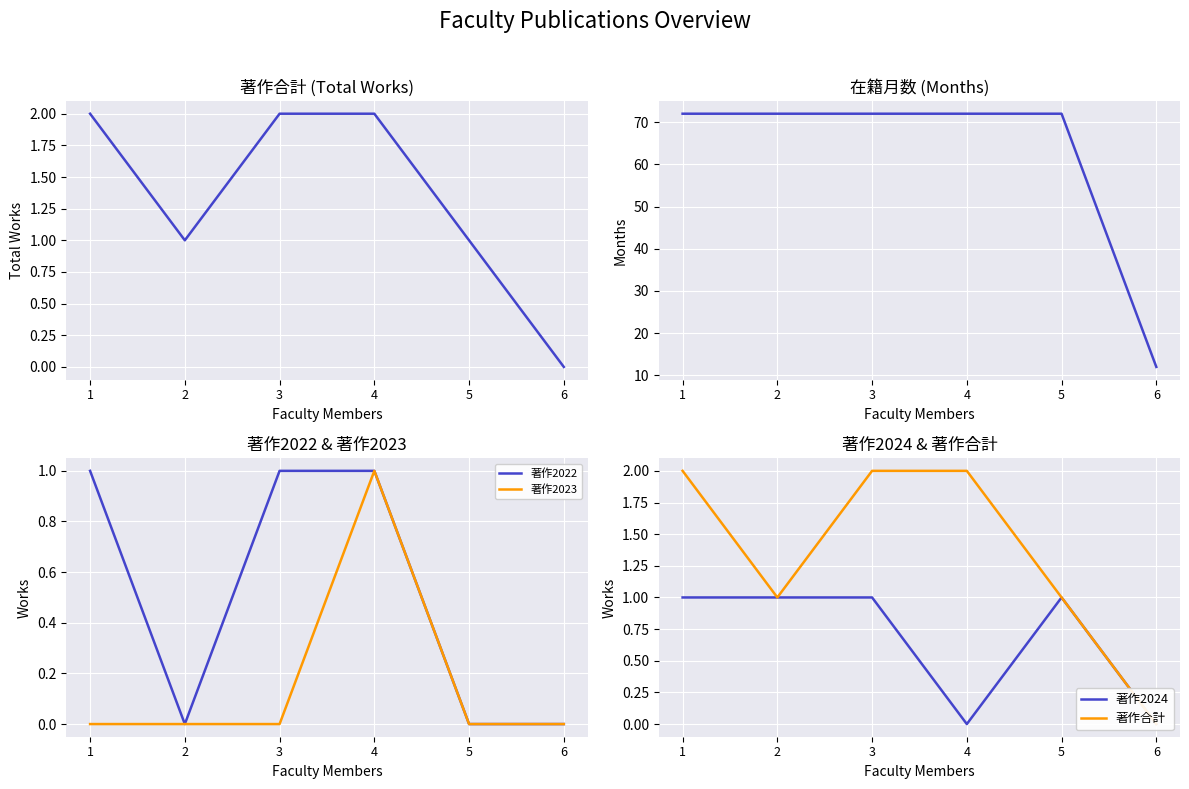

Where is the first local maximum for 著作2024?

5